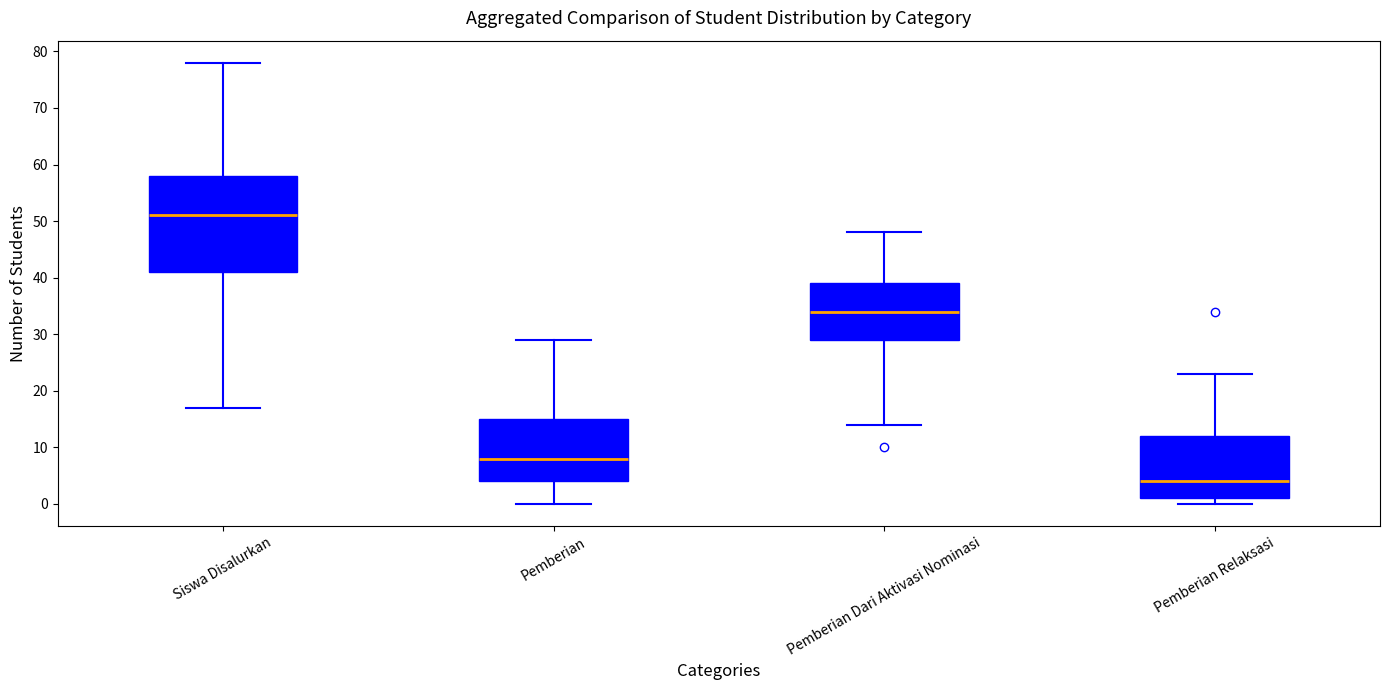

Which box has the lowest median line?

Pemberian Relaksasi